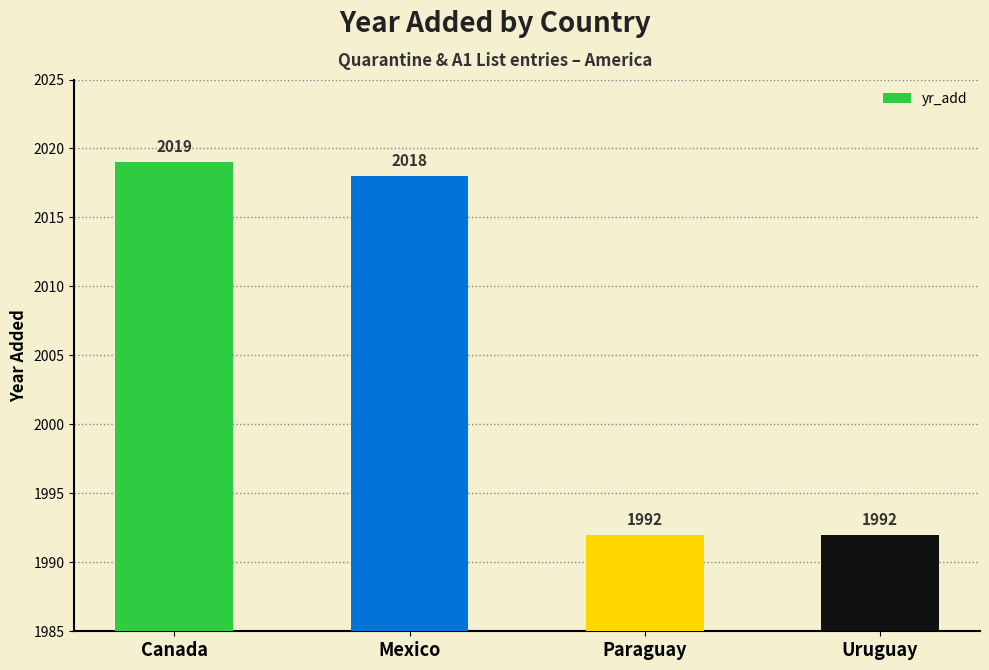

What is the difference between the maximum and second lowest values?

27